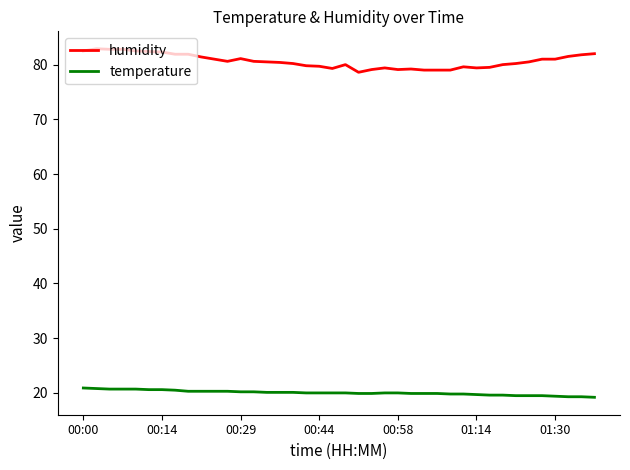

Does the chart have visible grid lines?

No